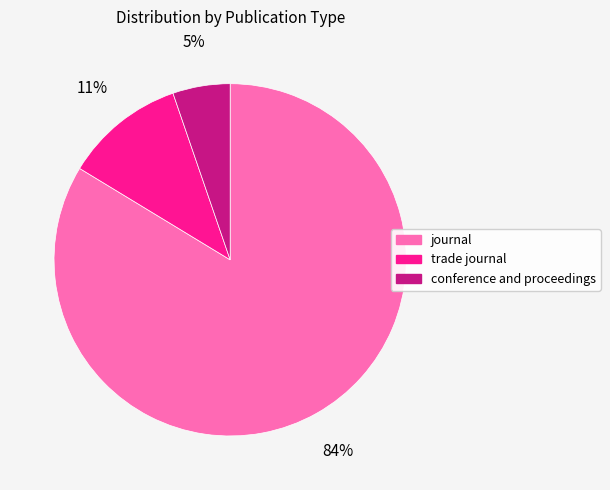

Does journal represent more than half of the total?

Yes